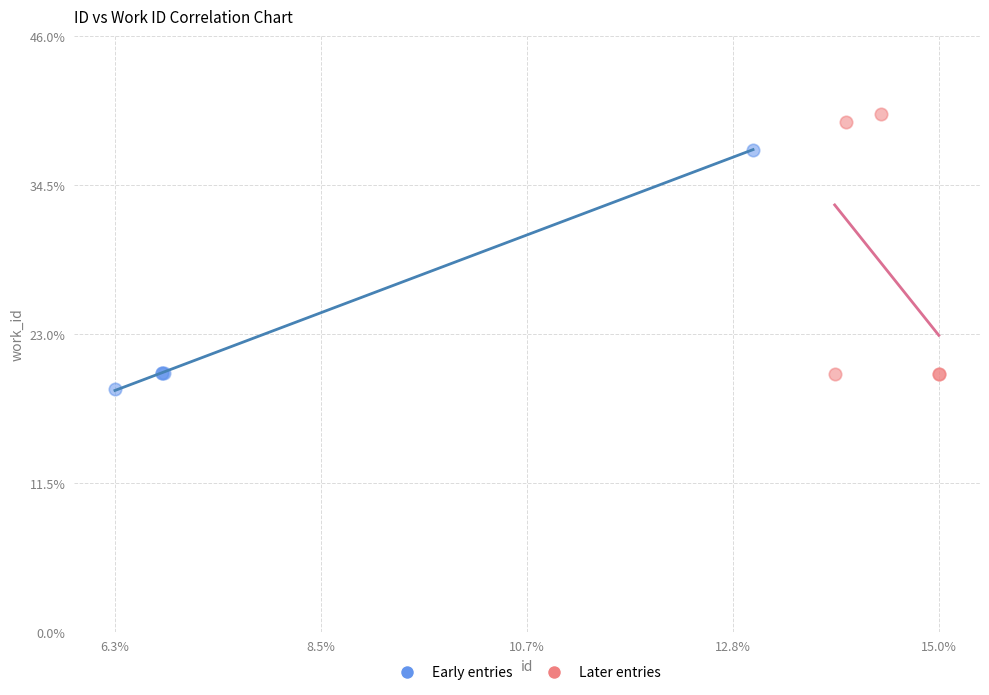

What are all the series names shown in the legend?

Early entries, Later entries